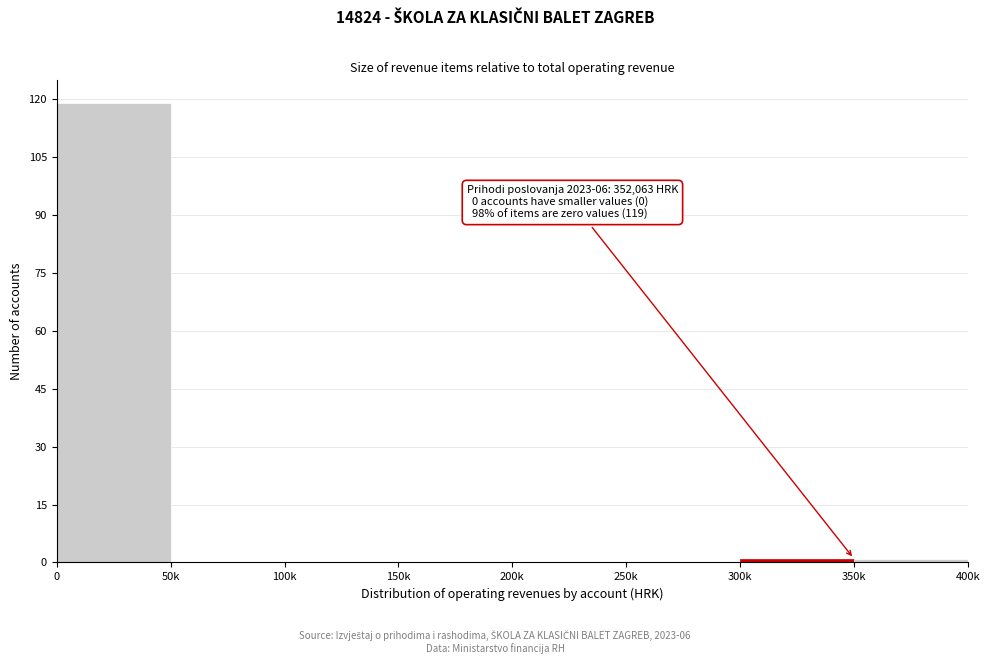

Reading left to right, list all the values displayed in this chart.

0=119	50k=0	100k=0	150k=0	200k=0	250k=0	300k=1	350k=1